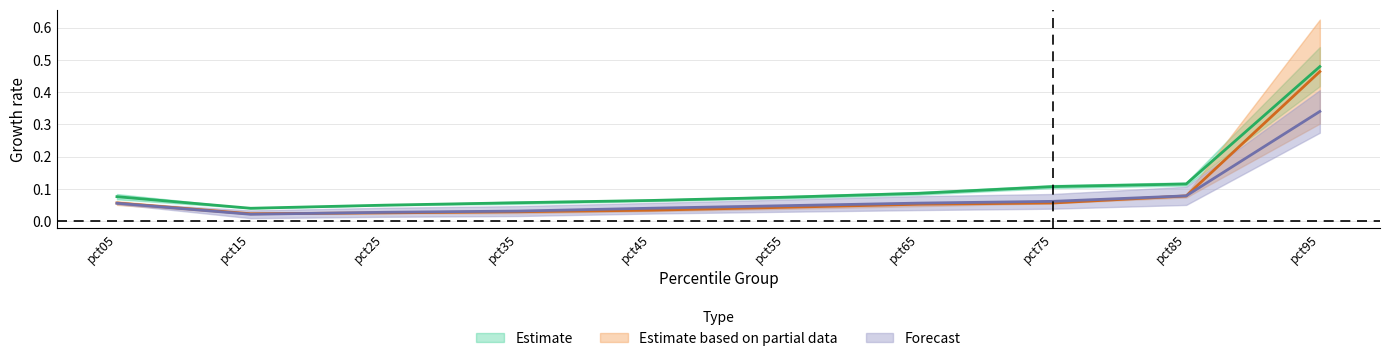

Reading left to right, extract all data points from this chart.

Jan: pct05=0.1	pct15=0.0	pct25=0.0	pct35=0.1	pct45=0.1	pct55=0.1	pct65=0.1	pct75=0.1	pct85=0.1	pct95=0.5
Feb: pct05=0.1	pct15=0.0	pct25=0.0	pct35=0.0	pct45=0.0	pct55=0.0	pct65=0.1	pct75=0.1	pct85=0.1	pct95=0.3
Mar: pct05=0.1	pct15=0.0	pct25=0.0	pct35=0.0	pct45=0.0	pct55=0.0	pct65=0.1	pct75=0.1	pct85=0.1	pct95=0.5